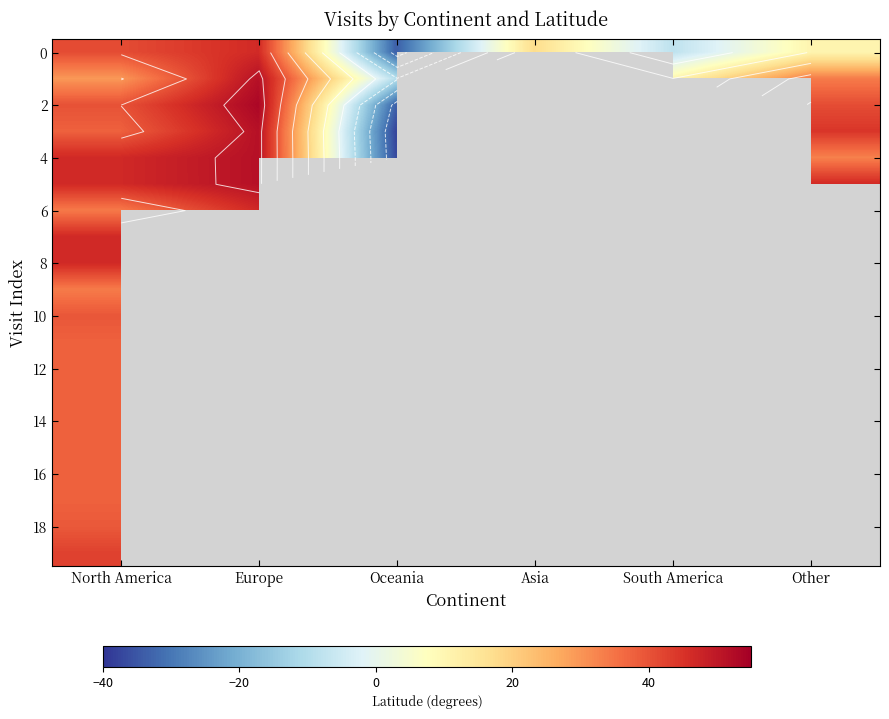

What is the minimum value shown in the chart?

-37.8